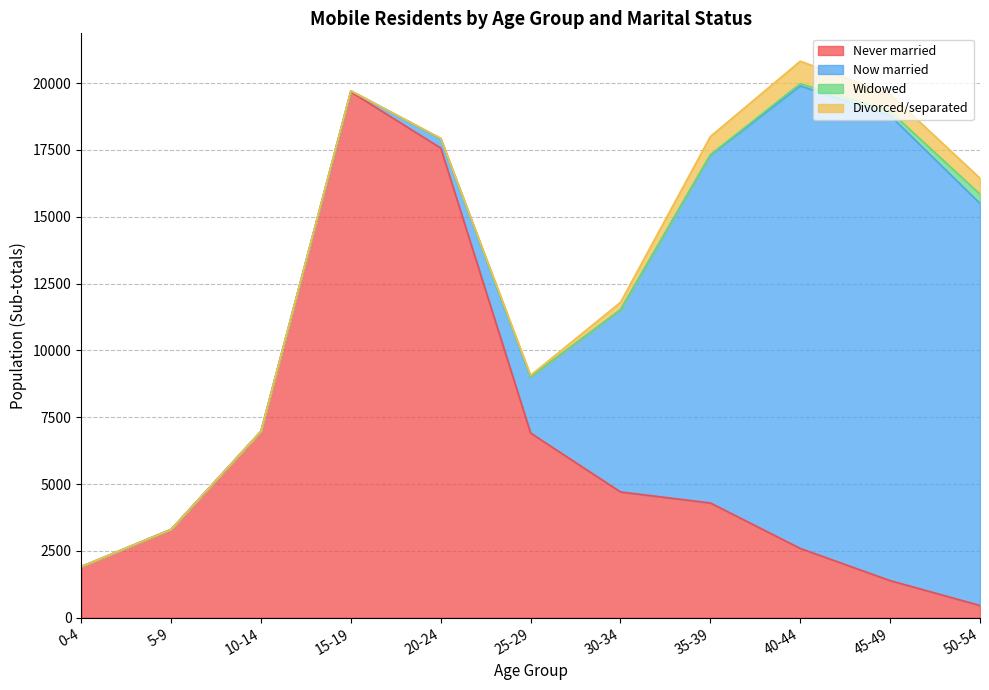

Is the value of Never married at 50-54 greater than the value of Divorced/separated at 15-19?

Yes